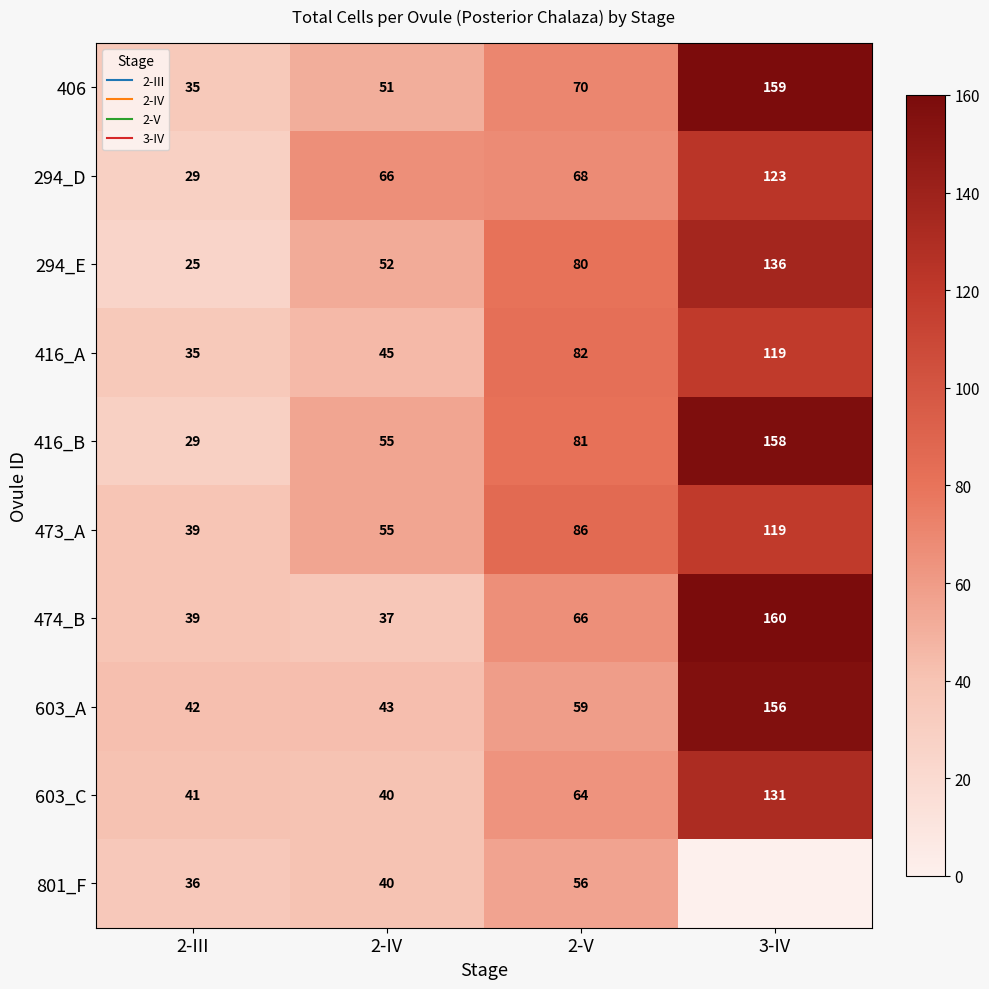

Which category has the highest value in the 474_B series?

3-IV